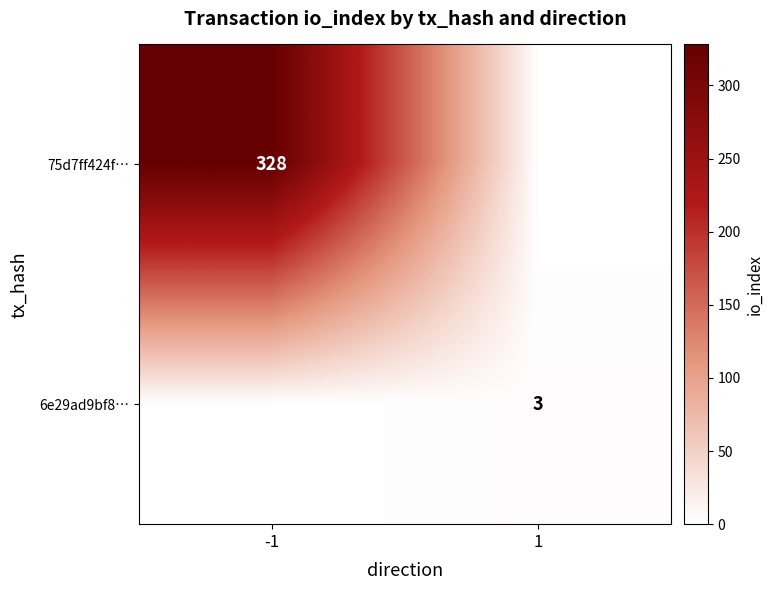

The 6e29ad9bf8… series shows 5 at 1. True or false?

False